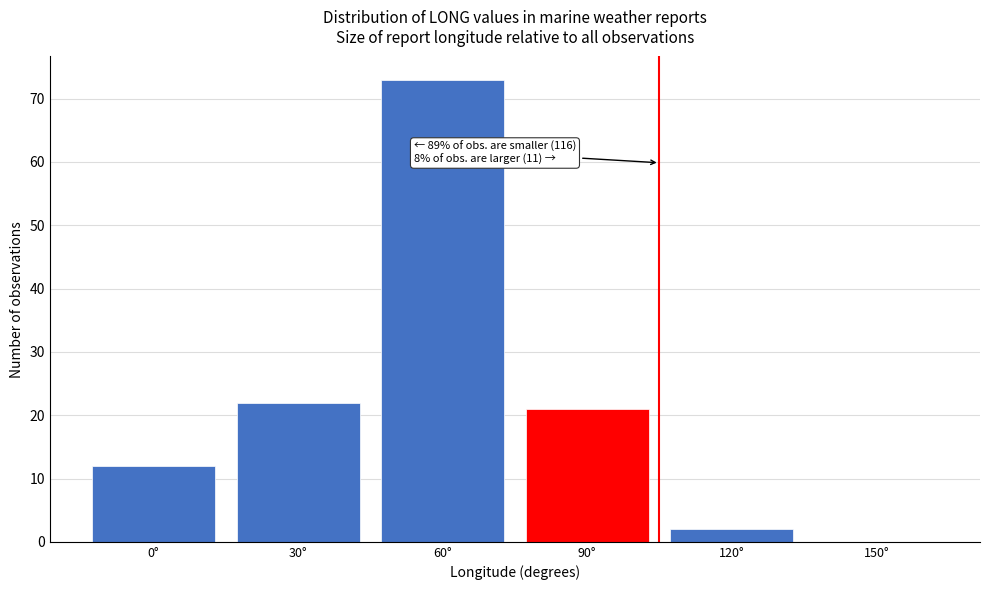

Reading left to right, extract all data points from this chart.

0°=12	30°=22	60°=73	90°=21	120°=2	150°=0